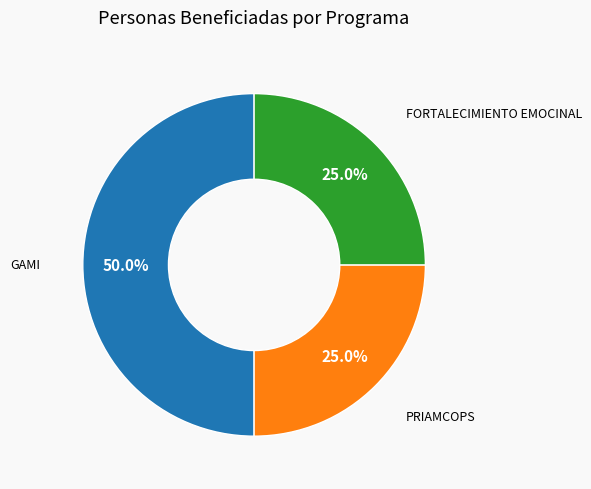

What percentage do PRIAMCOPS and FORTALECIMIENTO EMOCINAL together represent?

50.0%